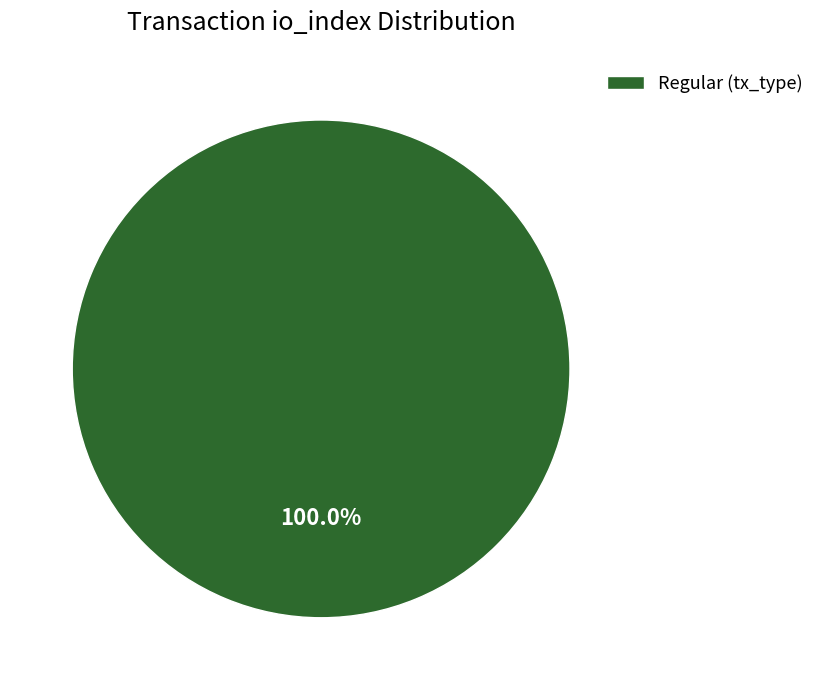

Rank the categories by value from lowest to highest.

Regular (tx_type)